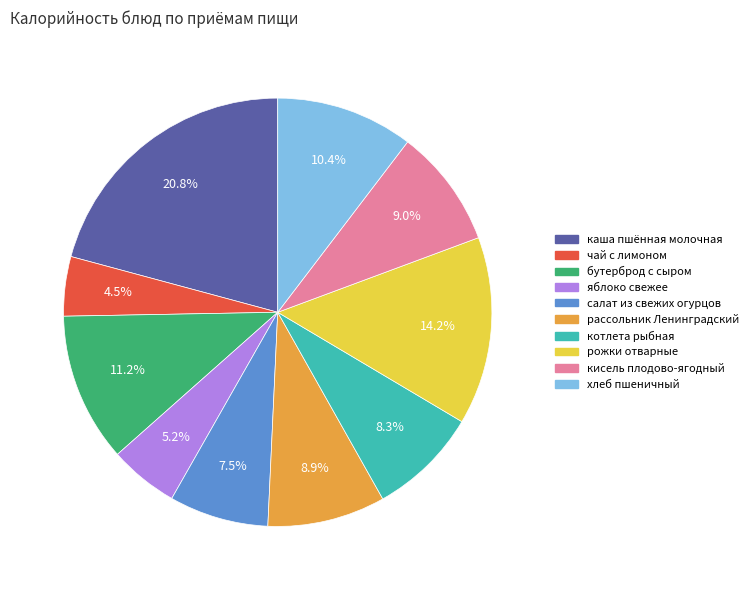

Does рожки отварные represent more than half of the total?

No